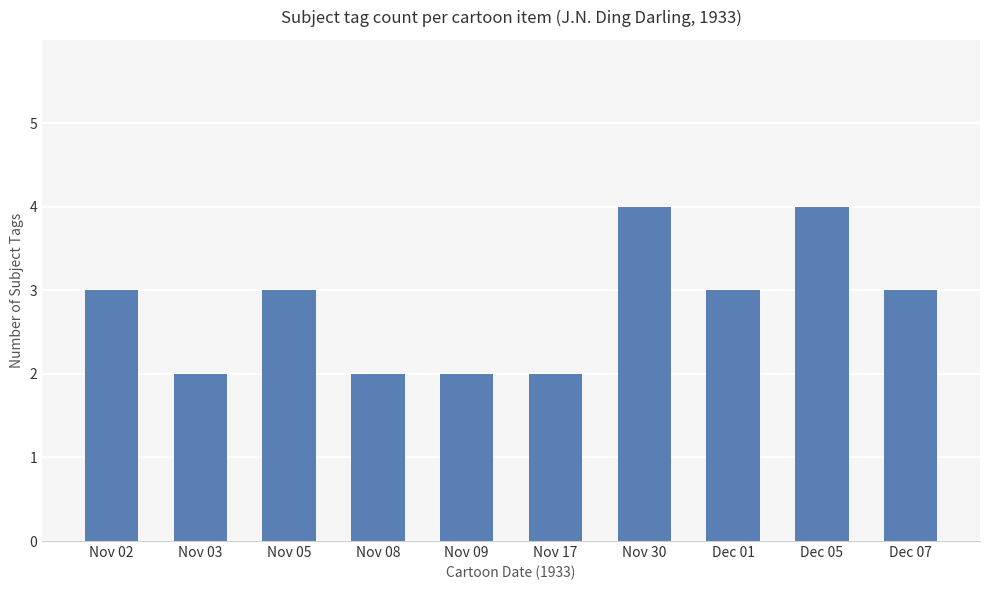

How many bars are there in total?

10